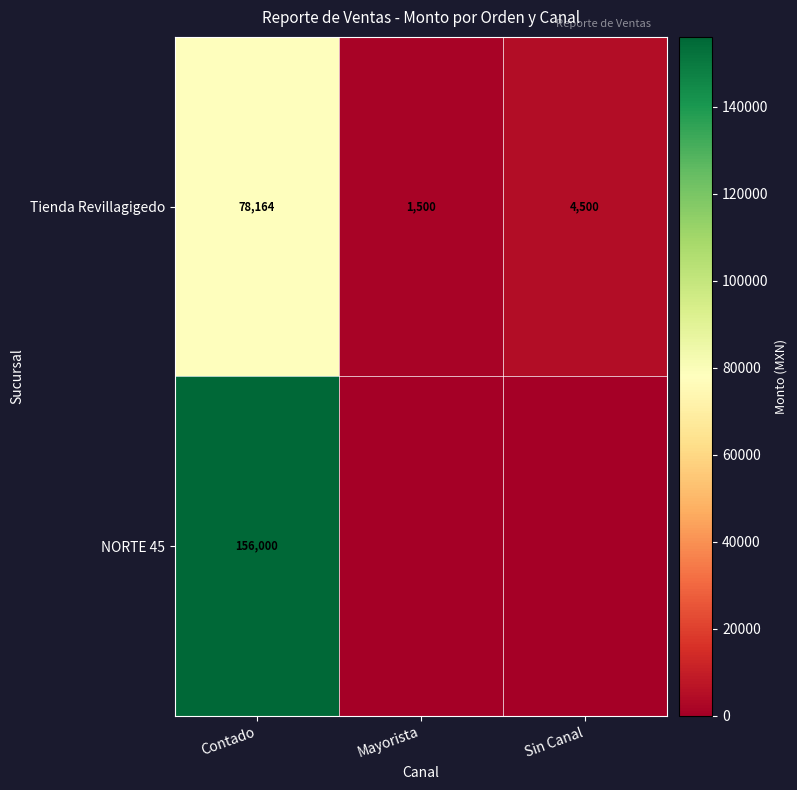

List the labels in order of Tienda Revillagigedo value, largest first.

Contado, Sin Canal, Mayorista